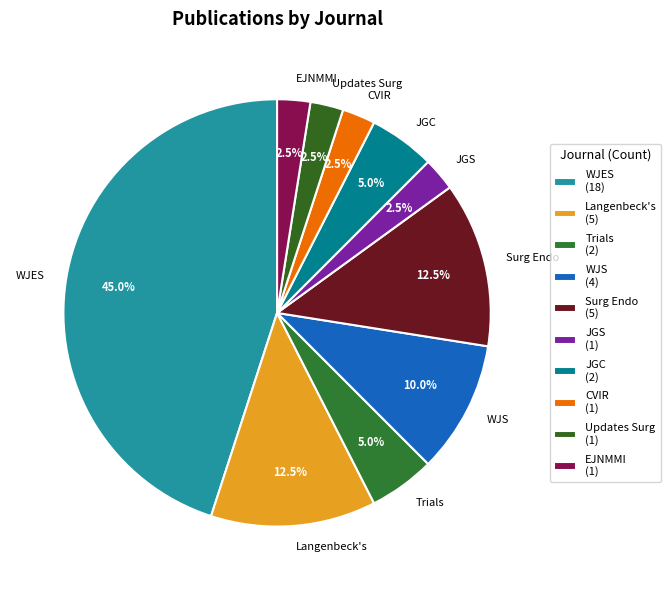

Which has a higher value, Trials or Surg Endo?

Surg Endo